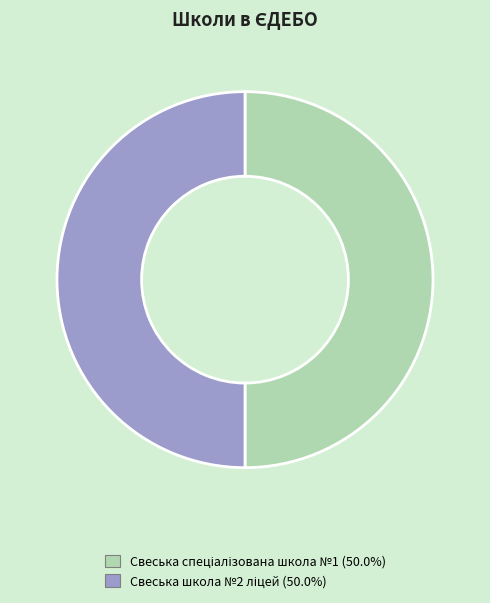

How many segments does this pie chart have?

2